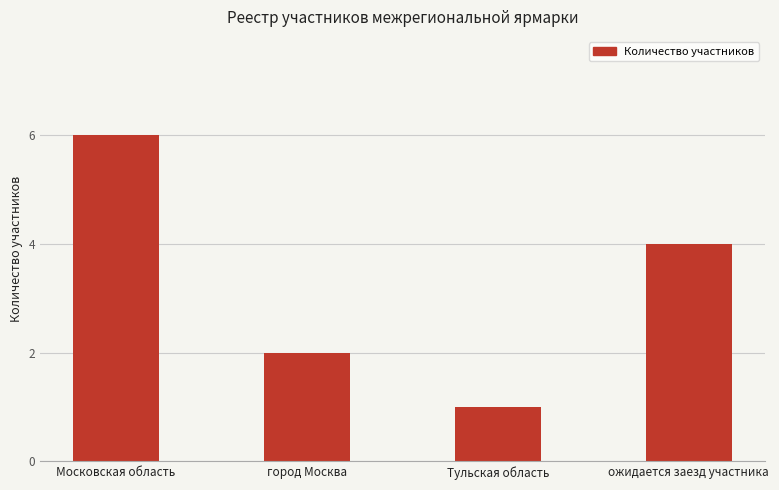

What is the difference between the maximum and second lowest values?

4